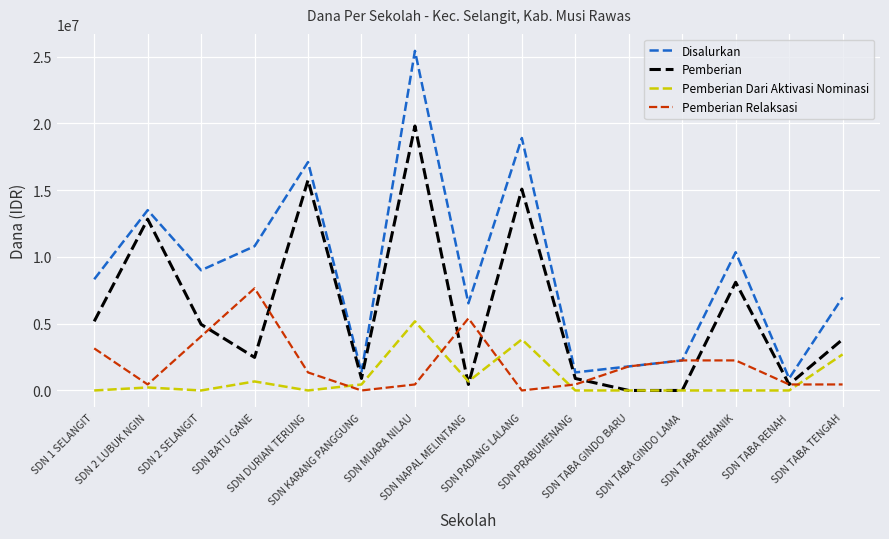

What is the total value across all series at SDN 2 LUBUK NGIN?

27000000